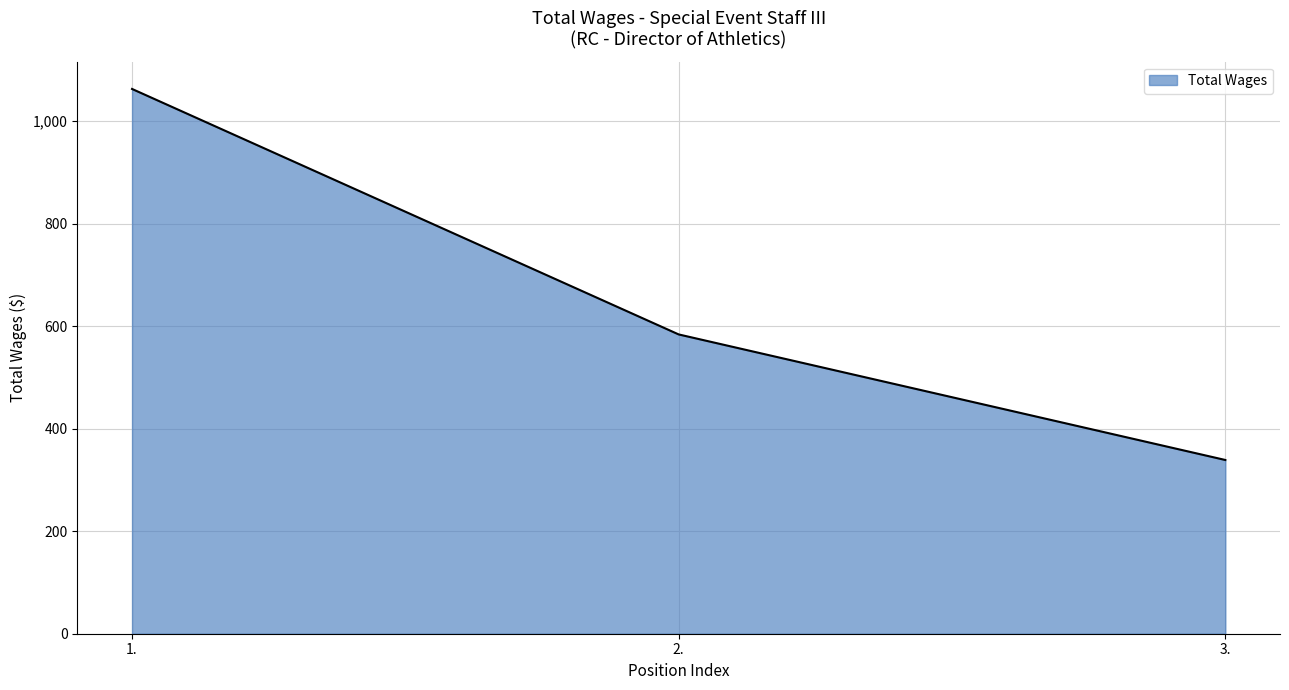

What is the difference between the second highest and minimum values?

245